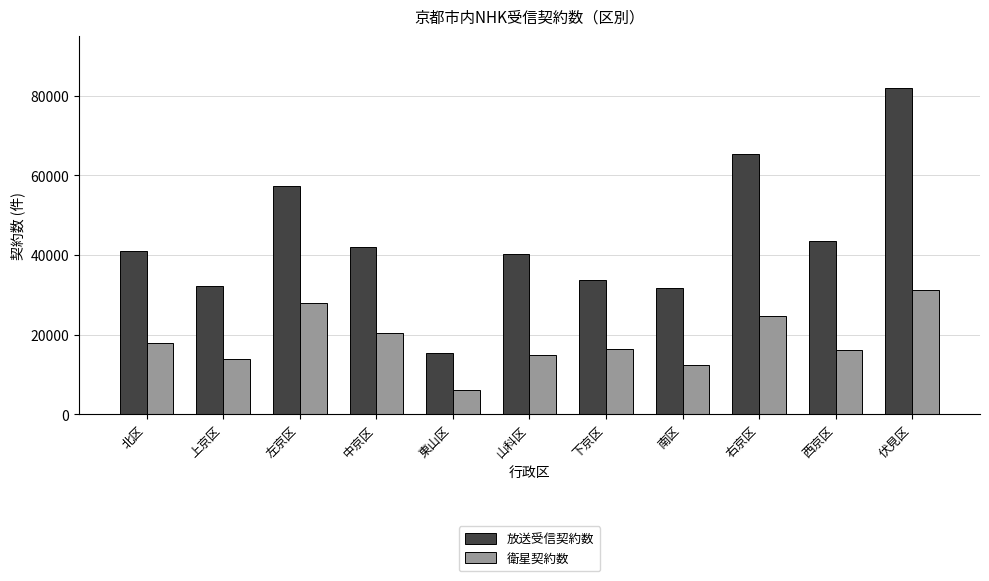

Is it true that 放送受信契約数 equals 7977 at 東山区?

False